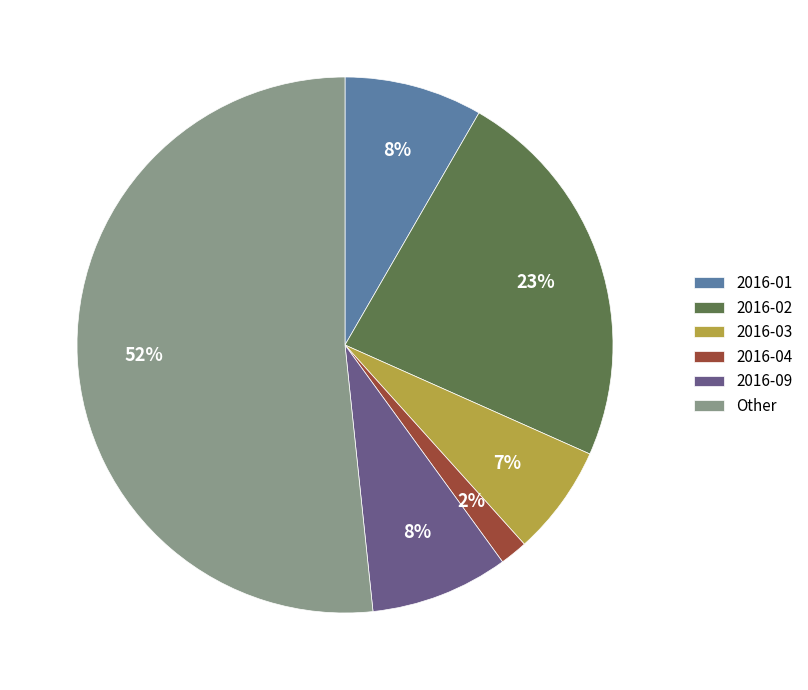

To the nearest percent, what is the average slice percentage?

17%